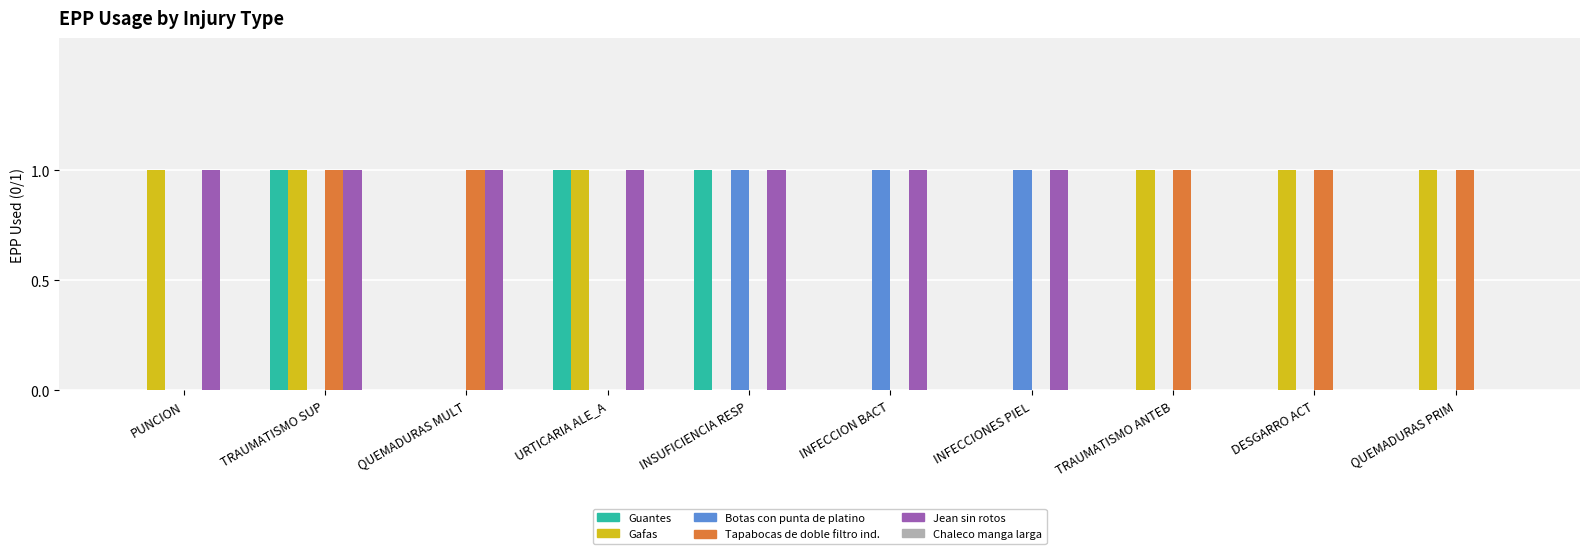

Which series has the largest total across all categories?

Jean sin rotos